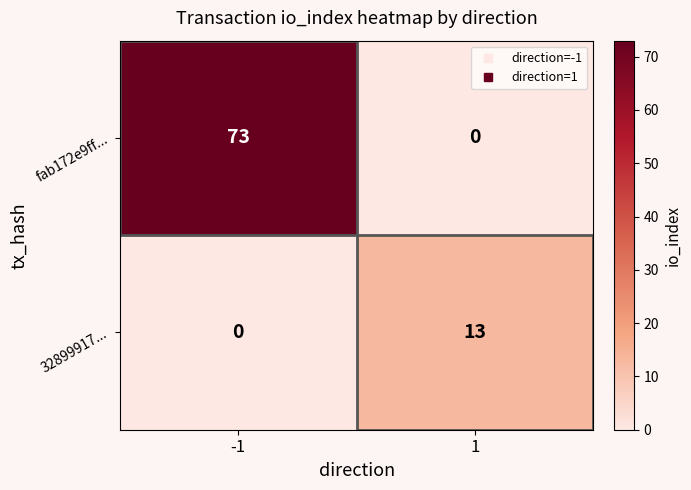

Is the value of fab172e9ff... at -1 greater than the value of 32899917... at 1?

Yes